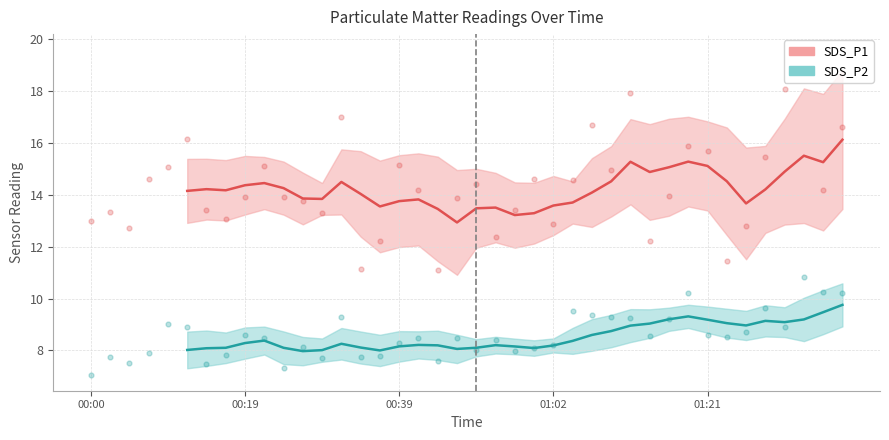

Which series contains the highest Y value?

SDS_P1